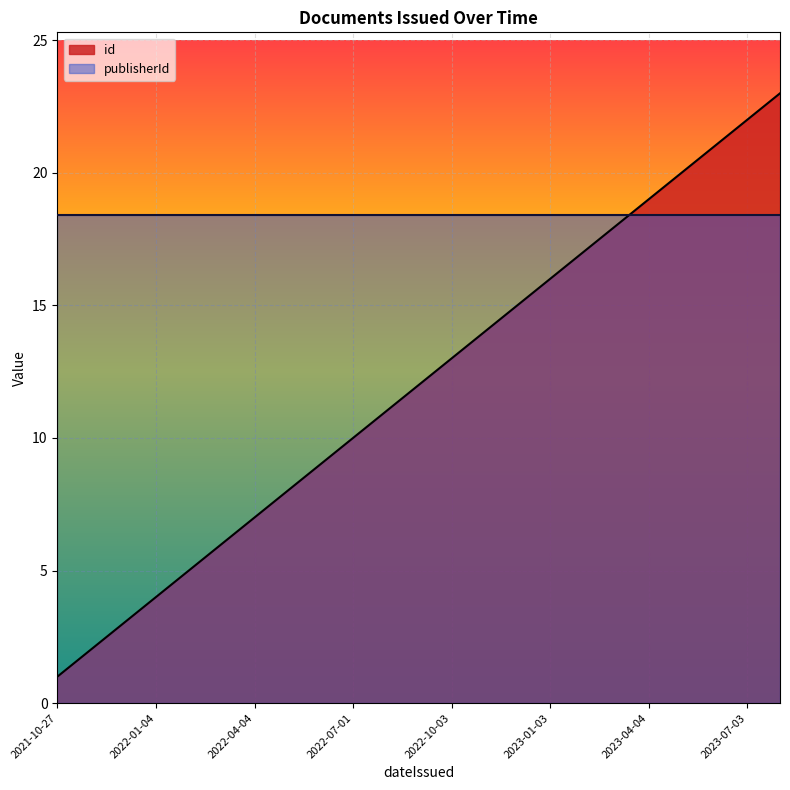

What is the ratio of the value at 2023-05-02 to the value at 2022-06-01?

2.2